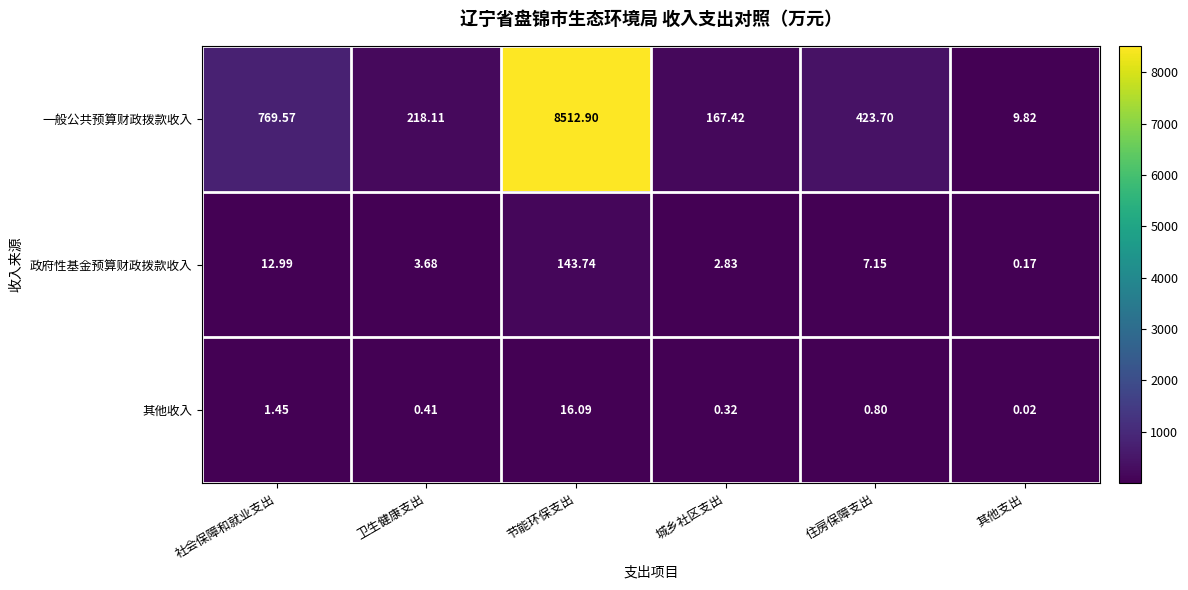

At which category is the sum across all series the highest?

节能环保支出